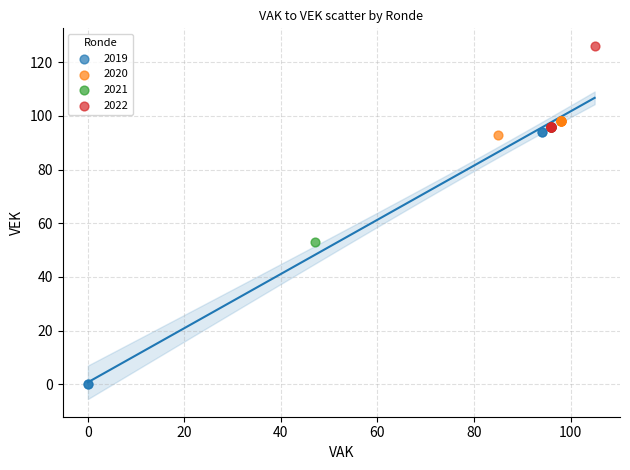

Which series reaches the maximum Y coordinate?

2022